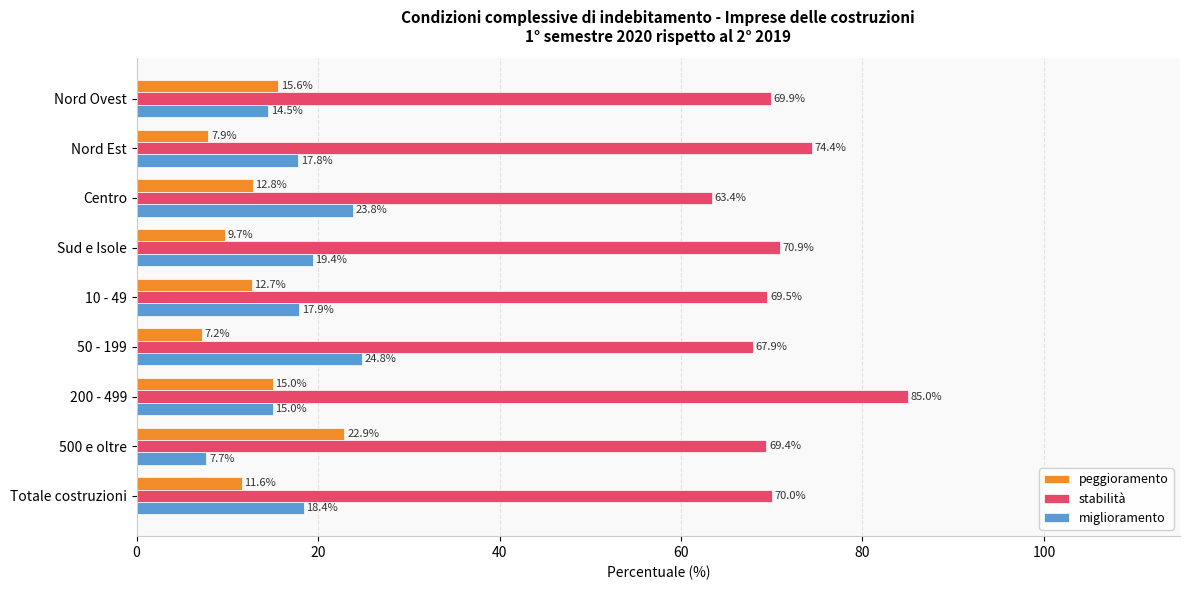

What are all the series names shown in the legend?

peggioramento, stabilità, miglioramento